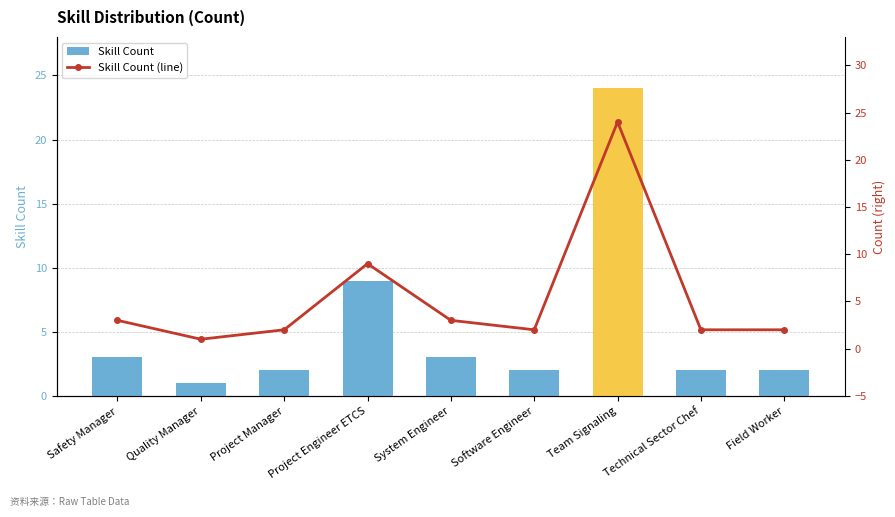

Are the bars horizontal?

No